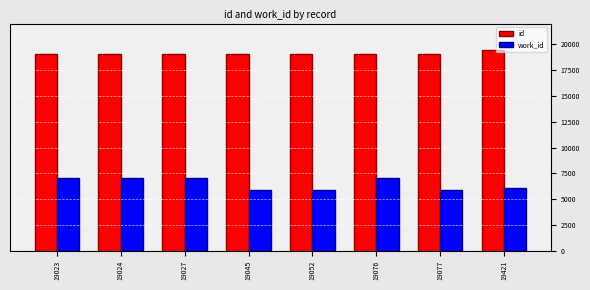

What is the approximate value of work_id at 19023, to the nearest 10?

7030